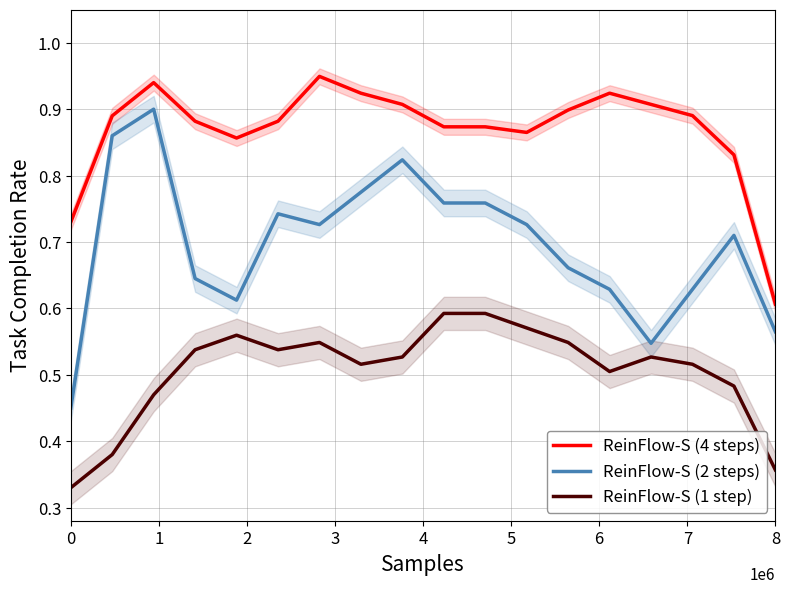

Reading left to right, list all the values displayed in this chart.

ReinFlow-S (4 steps): 0.7	0.9	0.9	0.9	0.9	0.9	0.9	0.9	0.9	0.9	0.9	0.9	0.9	0.9	0.9	0.9	0.8	0.6
ReinFlow-S (2 steps): 0.5	0.9	0.9	0.6	0.6	0.7	0.7	0.8	0.8	0.8	0.8	0.7	0.7	0.6	0.5	0.6	0.7	0.6
ReinFlow-S (1 step): 0.3	0.4	0.5	0.5	0.6	0.5	0.5	0.5	0.5	0.6	0.6	0.6	0.5	0.5	0.5	0.5	0.5	0.4